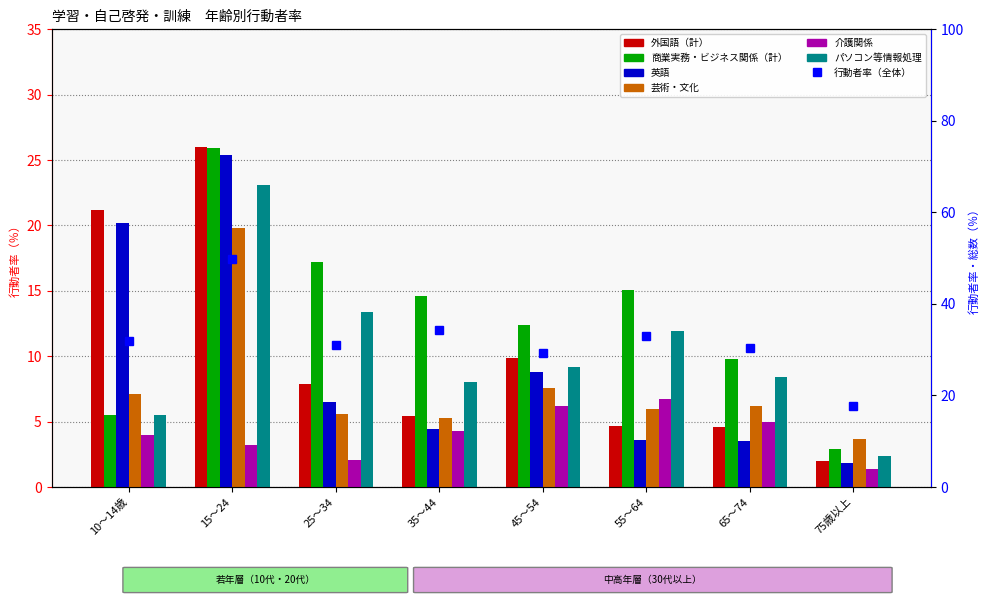

How many series are shown in this chart?

6